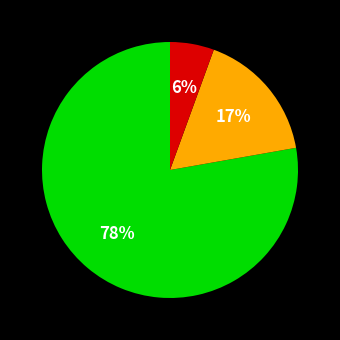

Is there any slice that represents more than half of the pie?

Yes